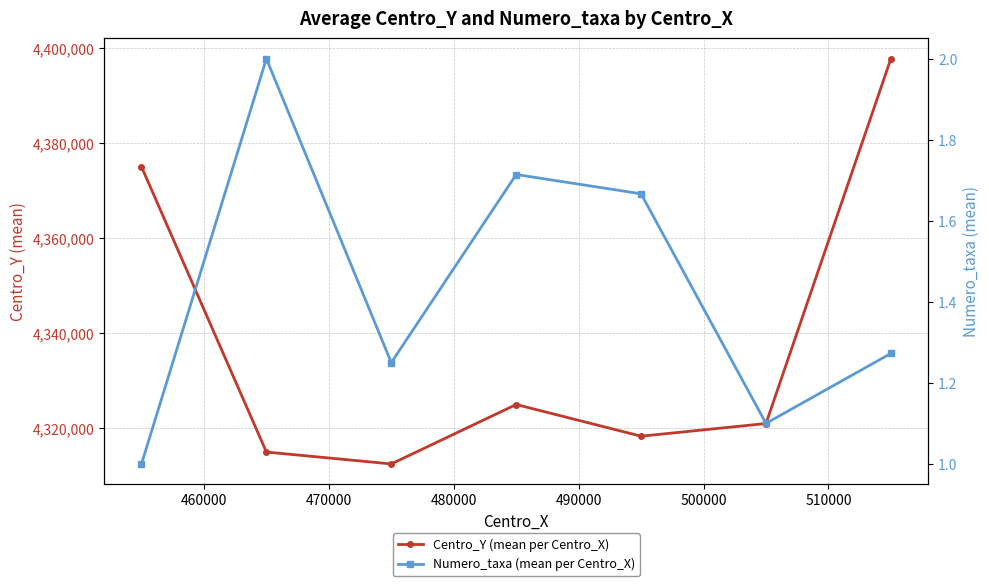

True or false: Centro_Y (mean per Centro_X) and Numero_taxa (mean per Centro_X) cross at least once.

False